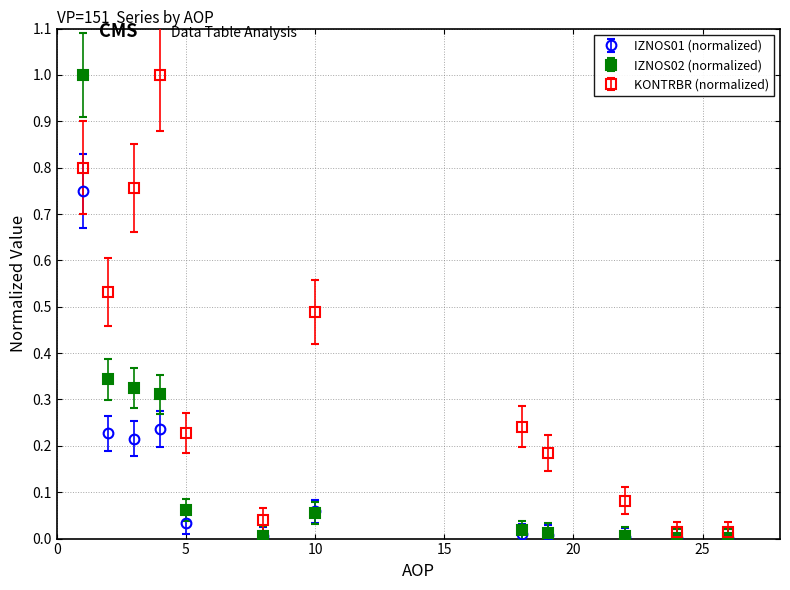

Rank the series by their average value, from lowest to highest.

IZNOS01 (normalized), IZNOS02 (normalized), KONTRBR (normalized)